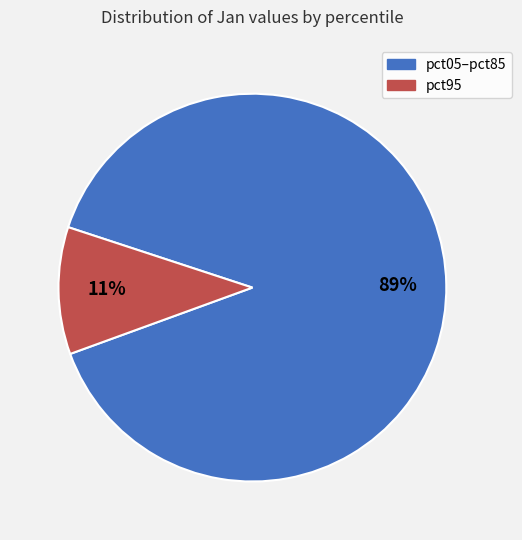

Count the number of slices in the pie.

2